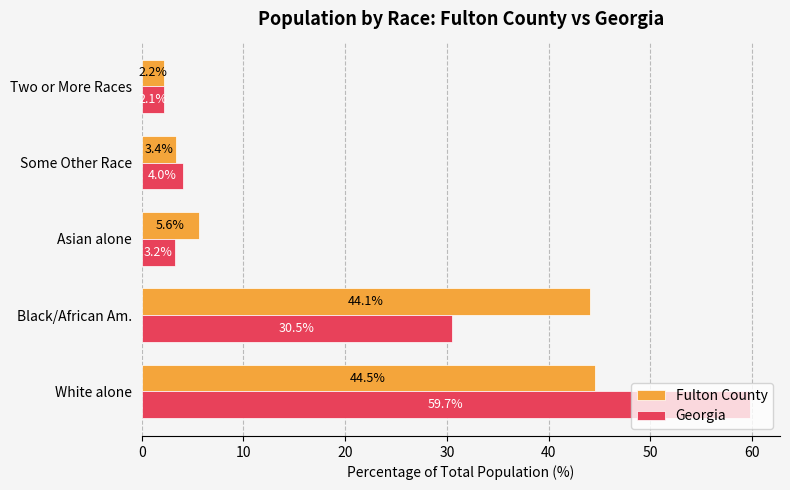

Read the Fulton County value at Asian alone.

5.6